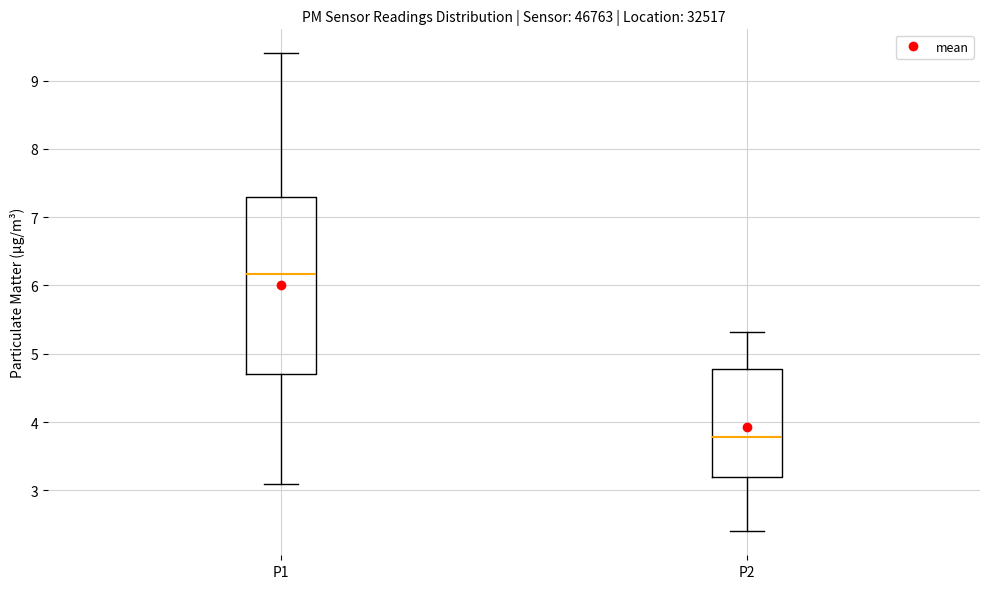

Where does the upper whisker of the box for P1 end on the y-axis? The values are not printed on the chart, so give them approximately, as read against the axis.

9.4